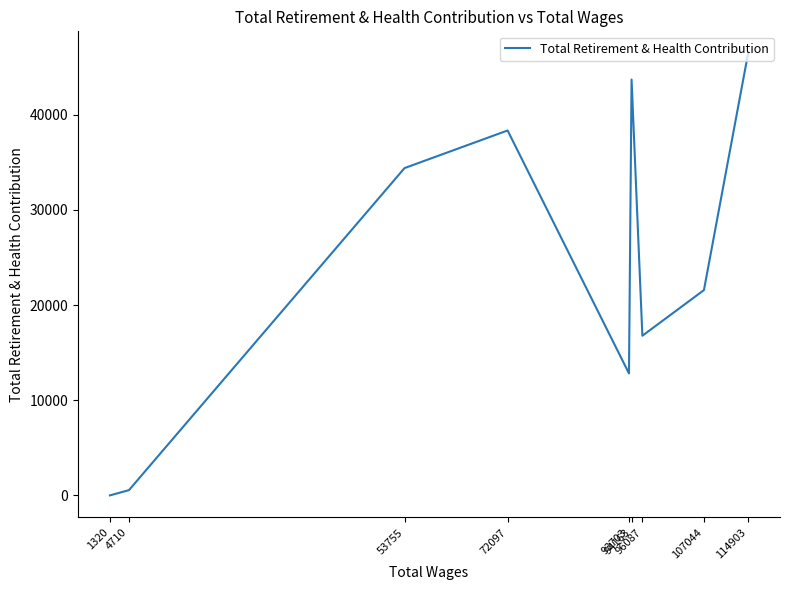

What is the maximum value shown in the chart?

46444